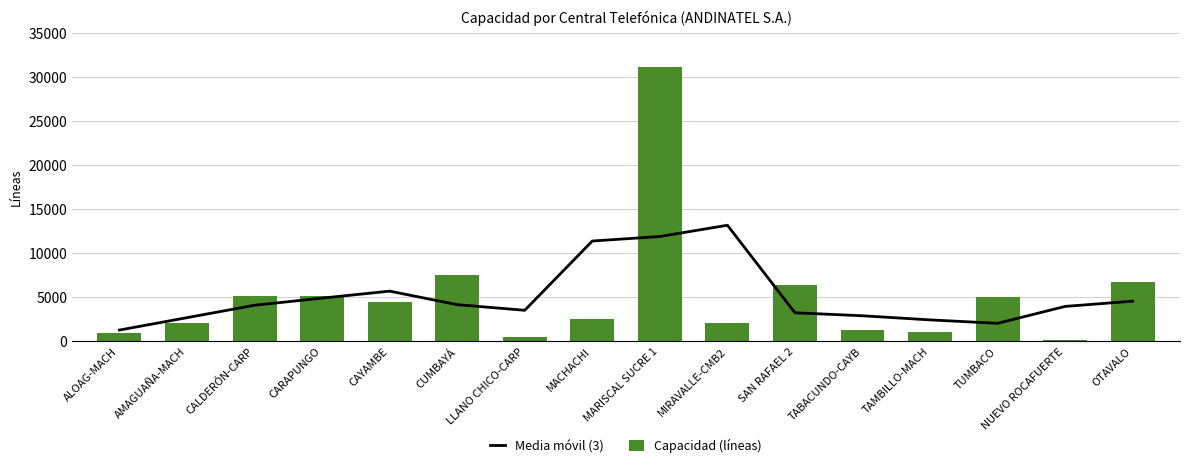

What are all the series names shown in the legend?

Media móvil (3), Capacidad (líneas)